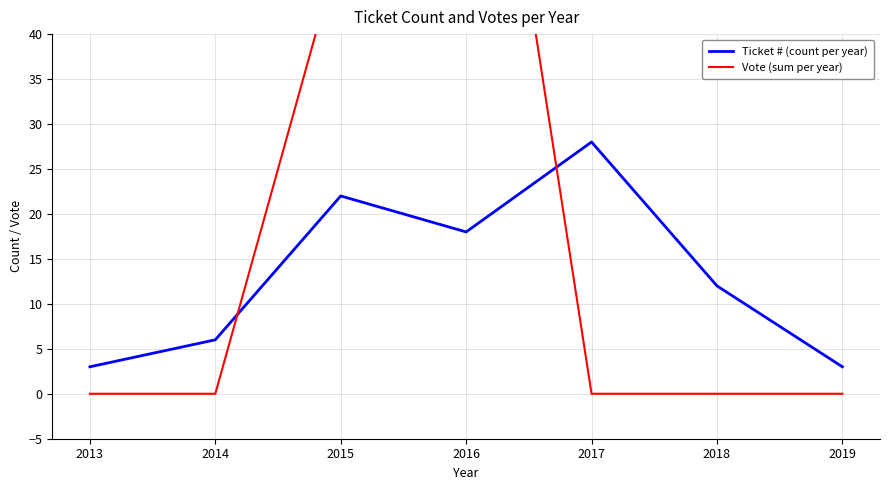

Which category has the highest value in the Vote (sum per year) series?

2016